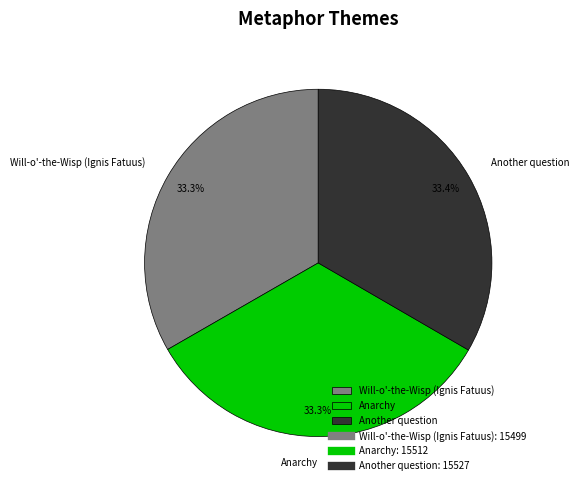

How much of the chart is everything except Will-o'-the-Wisp (Ignis Fatuus)?

66.7%